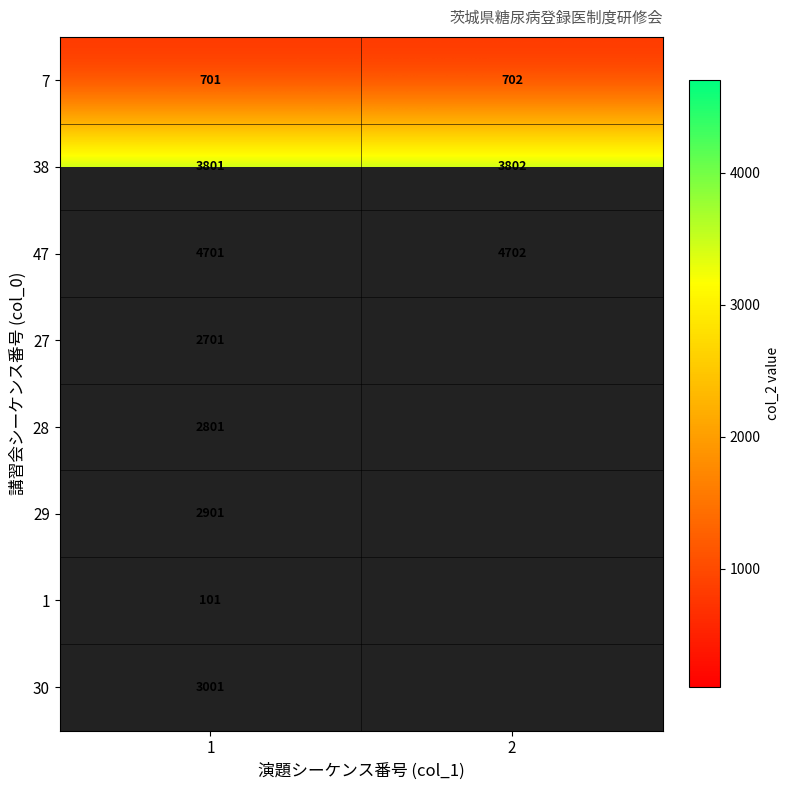

Which label corresponds to the smallest value in the chart?

1